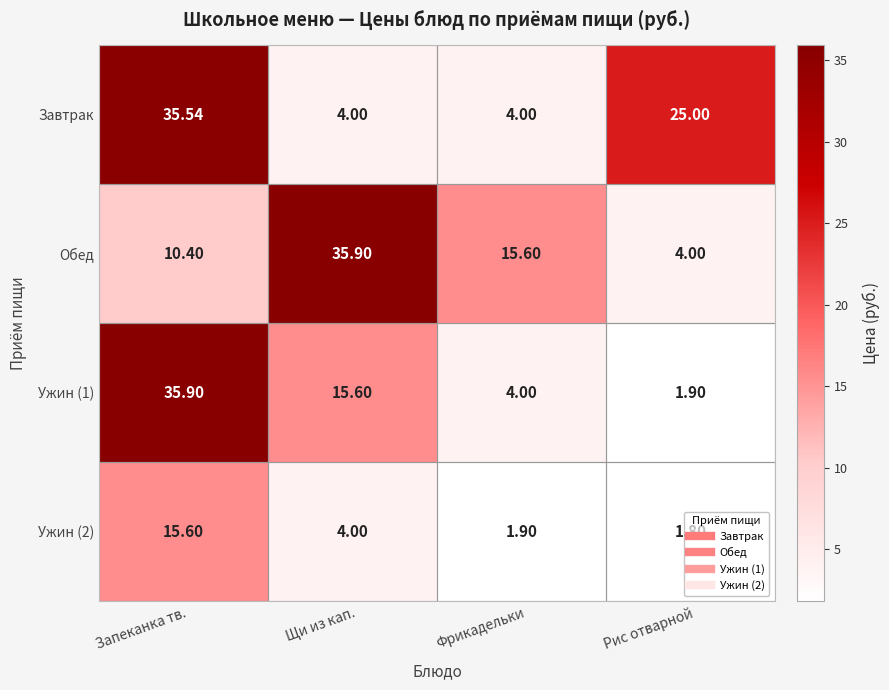

Which series changed the most between Запеканка тв. and Рис отварной?

Ужин (1)